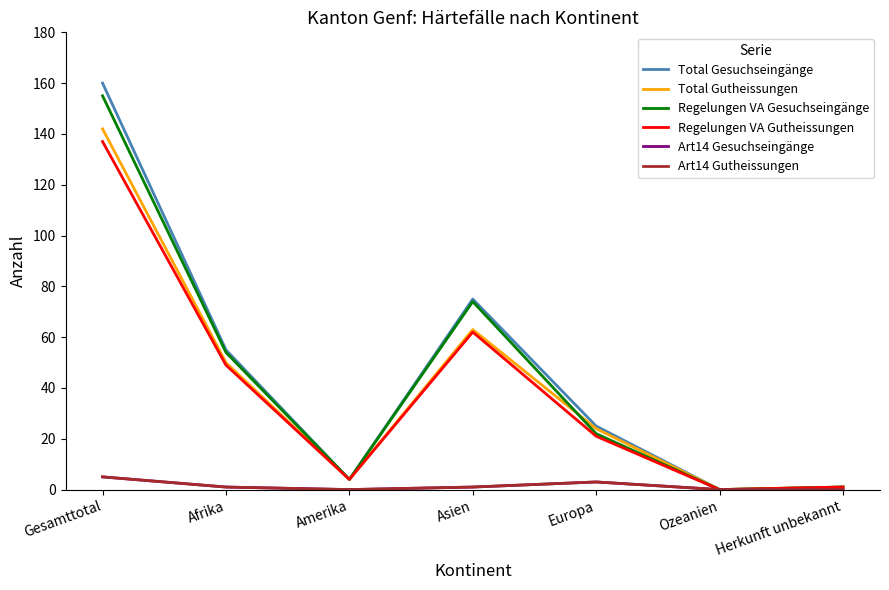

Is this an area chart (filled region under the line)?

No